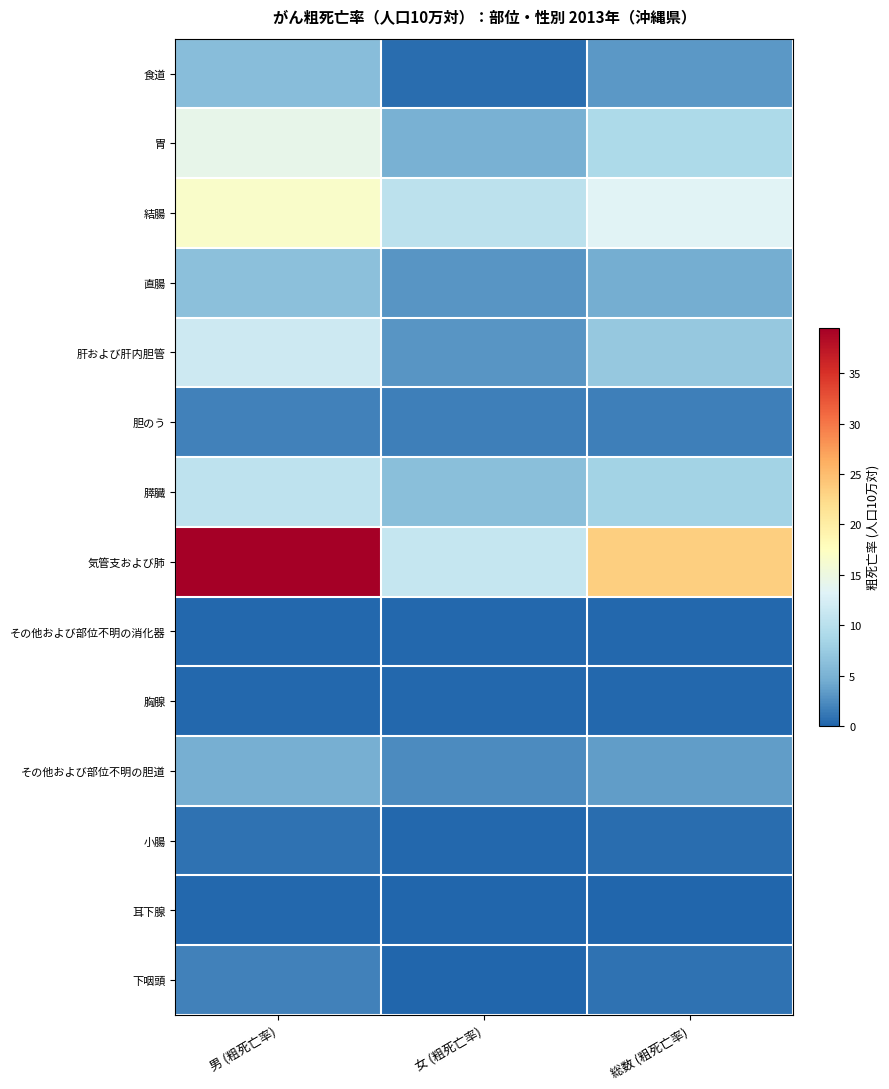

Which has a higher value, 男 (粗死亡率) or 女 (粗死亡率)?

男 (粗死亡率)